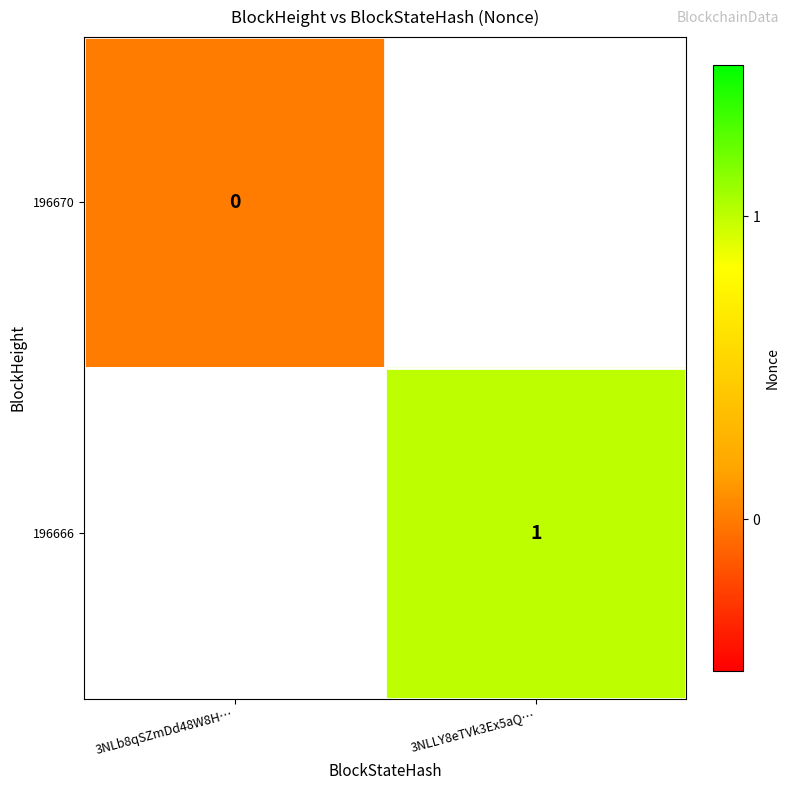

The value of 196666 at 3NLLY8eTVk3Ex5aQ… is 1.0. True or false?

True